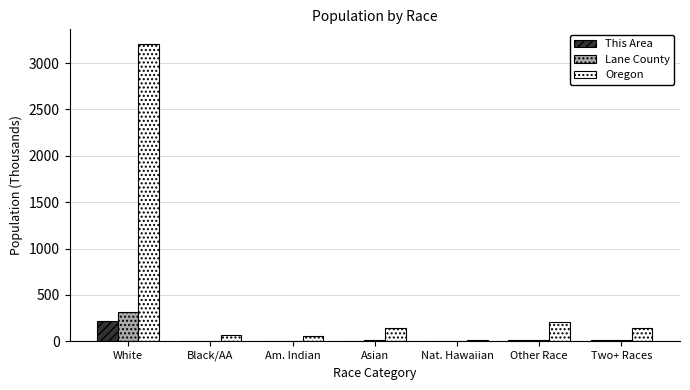

At which label does Lane County reach its peak?

White